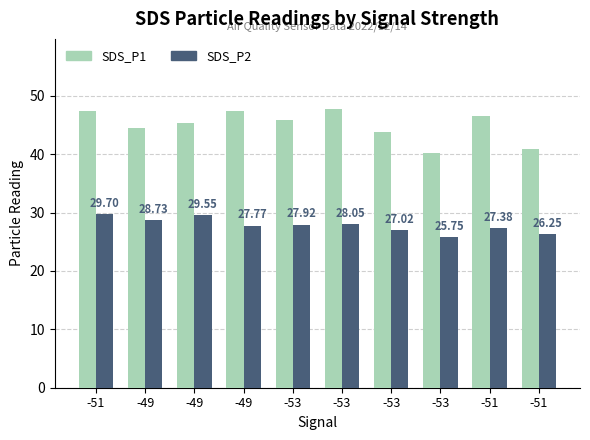

What are all the series names shown in the legend?

SDS_P1, SDS_P2